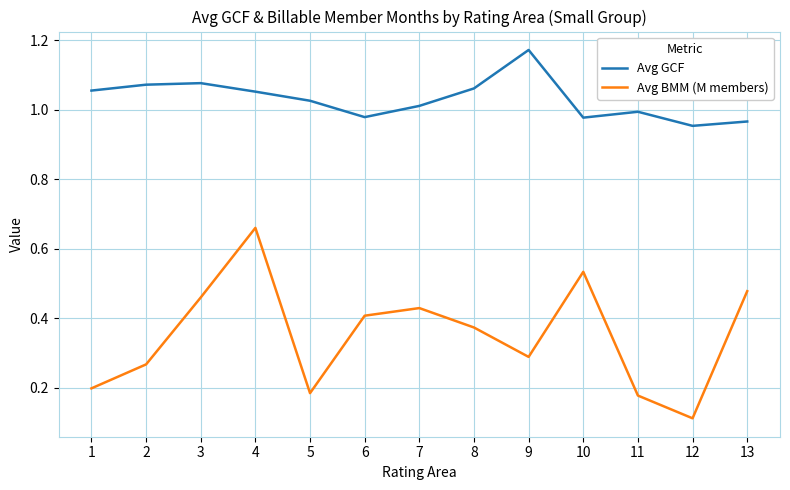

Where is the first local minimum for Avg GCF?

6